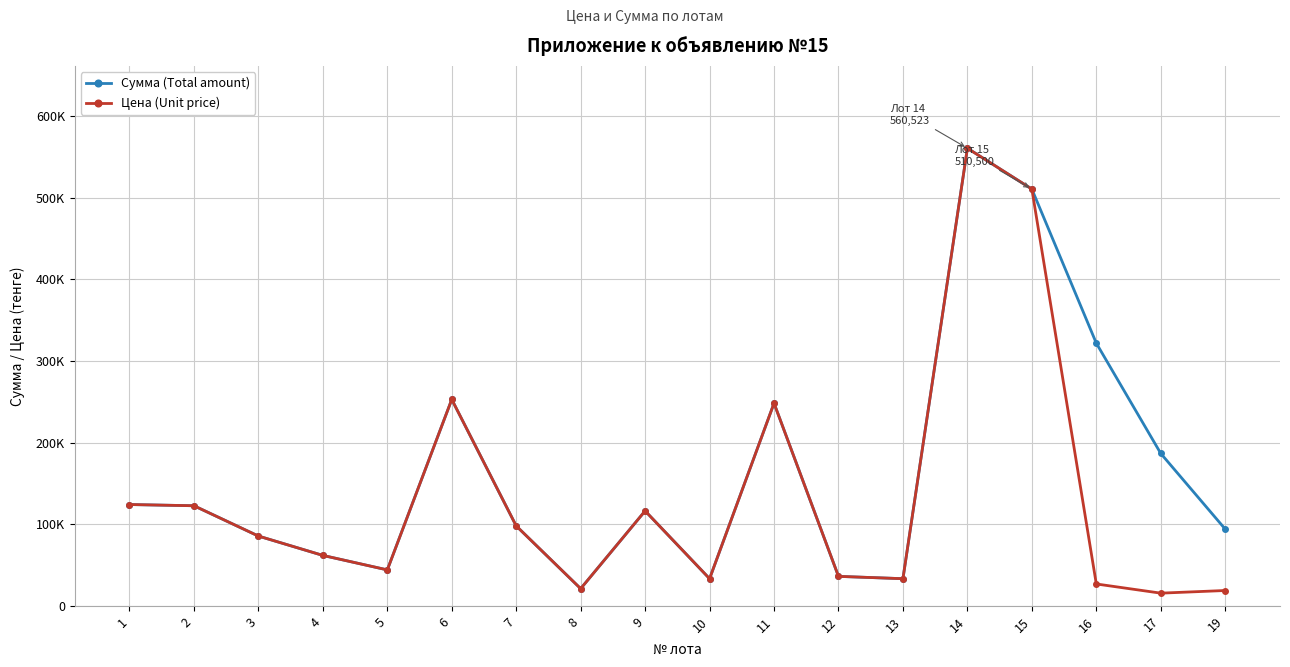

Does the chart have visible grid lines?

Yes